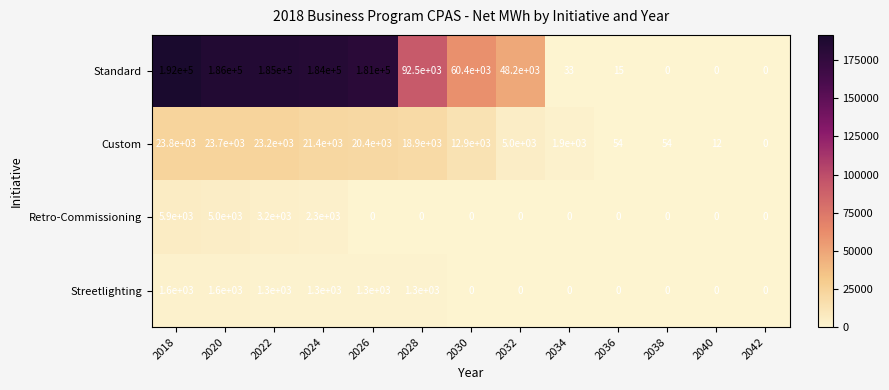

What is the spread (max minus min) of values at 2020?

184400